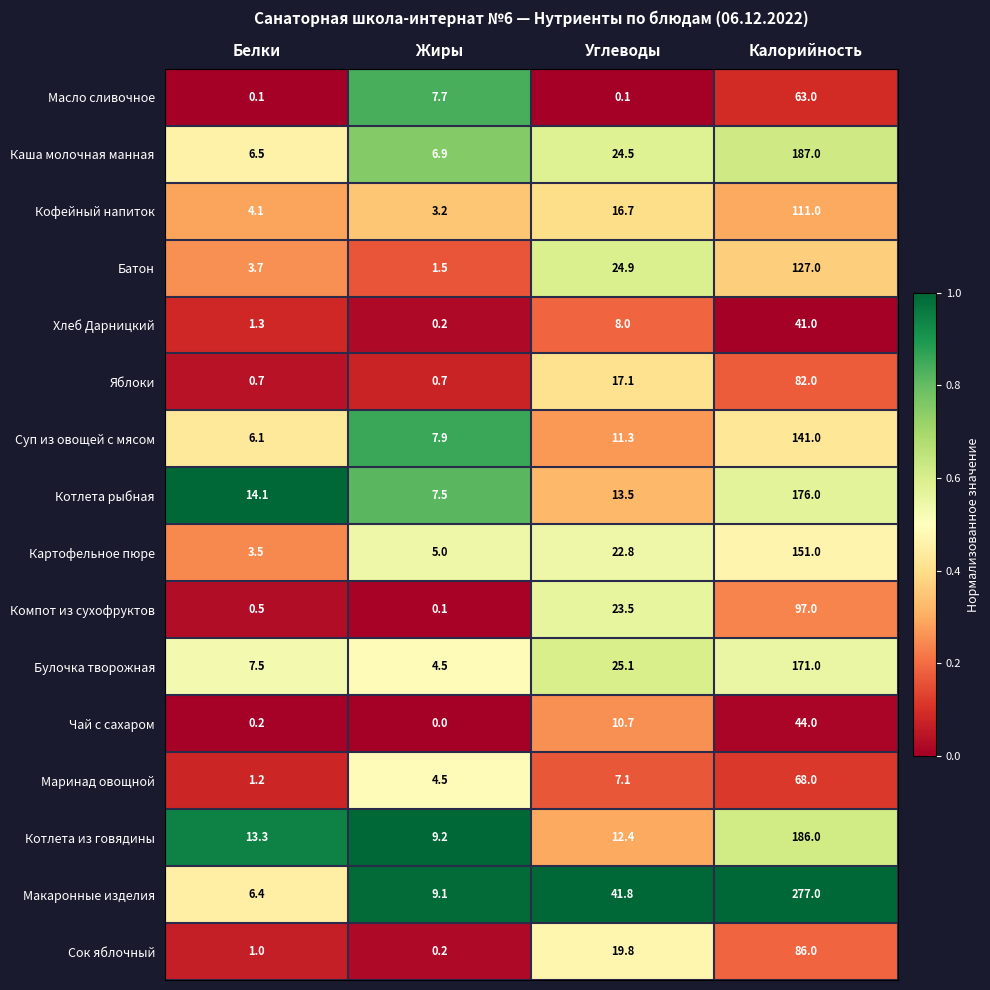

What is the spread (max minus min) of values at Белки?

14.0